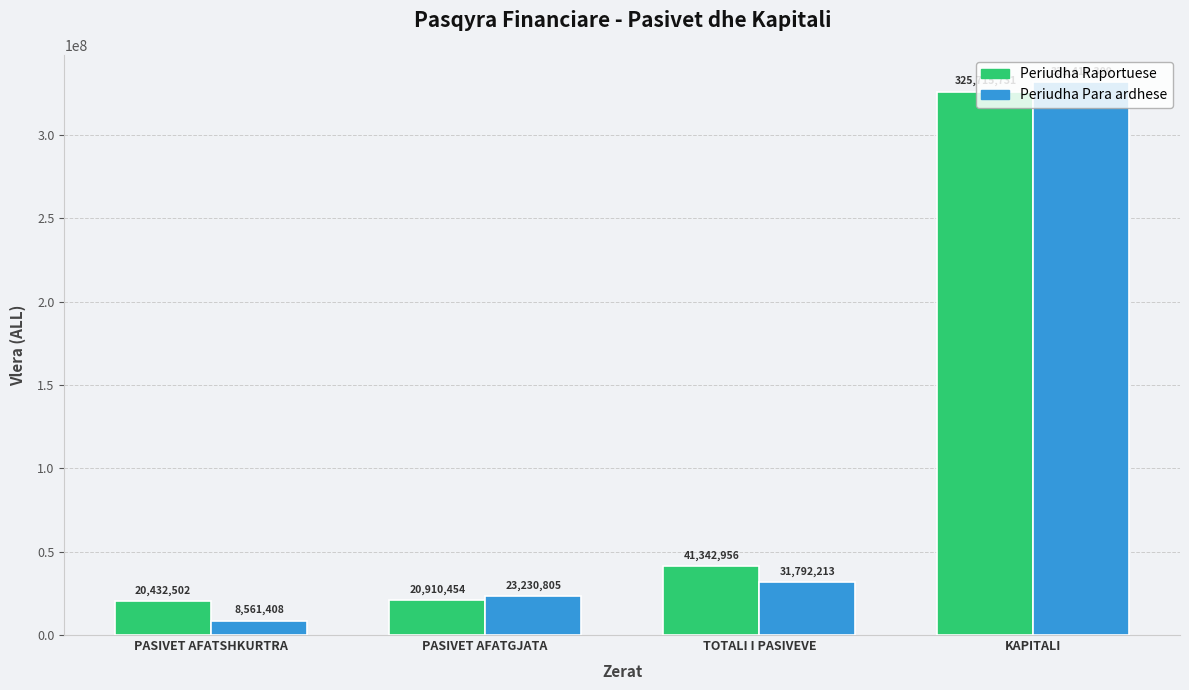

The value of Periudha Raportuese at PASIVET AFATGJATA is 20910454. True or false?

True